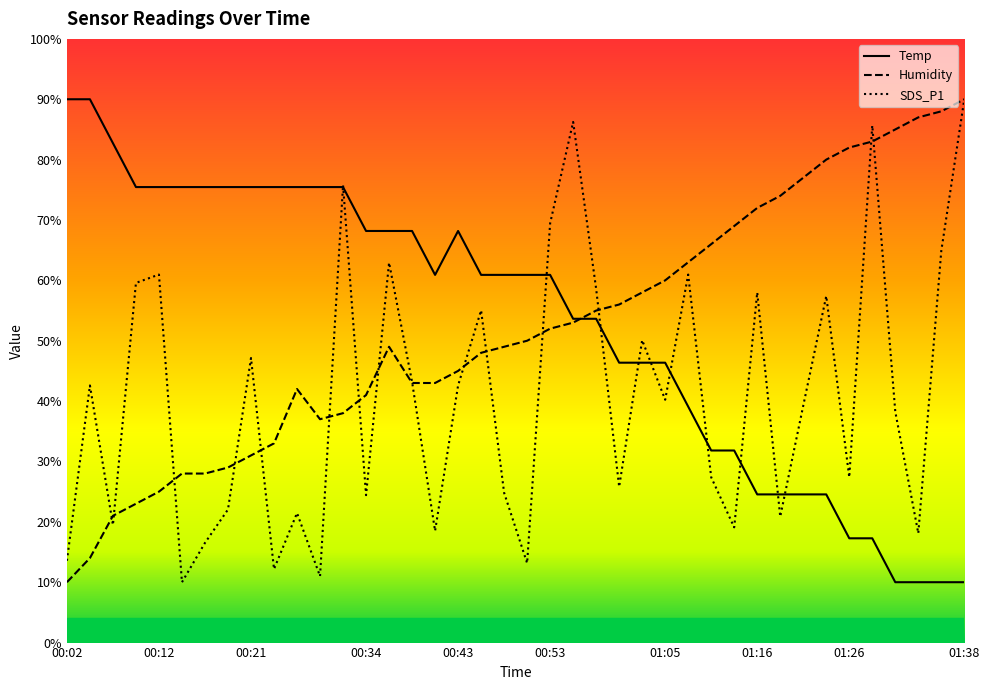

True or false: Temp and SDS_P1 intersect in this chart.

True